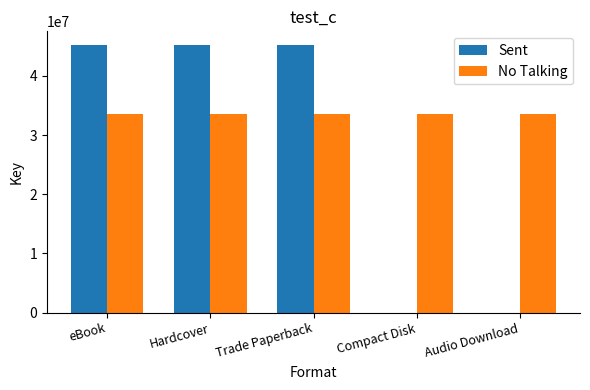

What is the sum of the Sent values at Compact Disk and Hardcover?

45263325